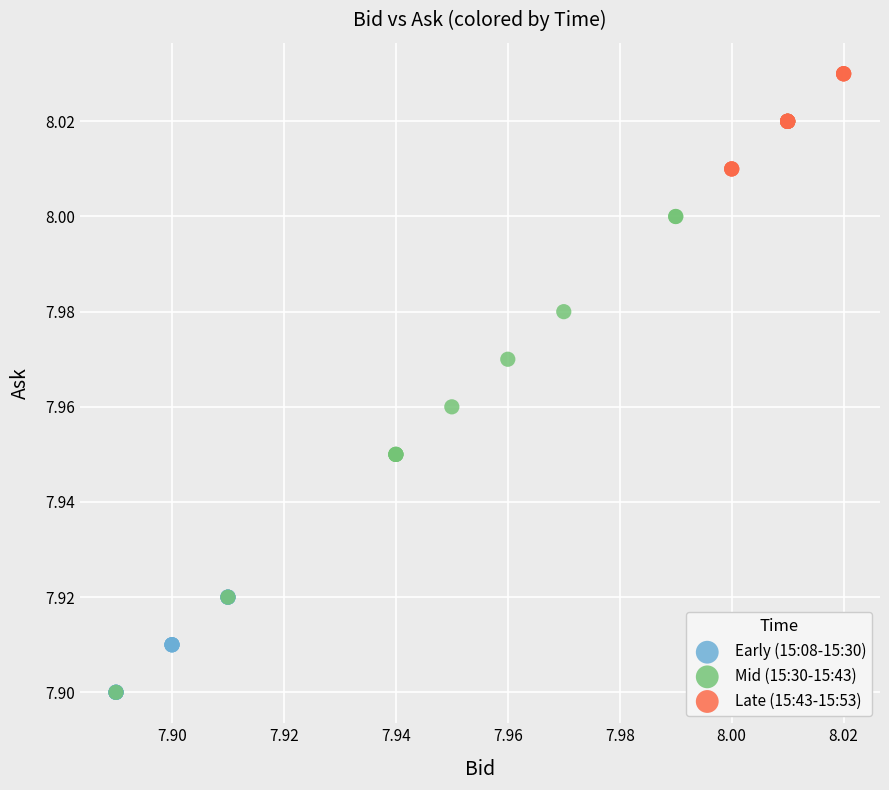

Which series contains the highest Y value?

Late (15:43-15:53)